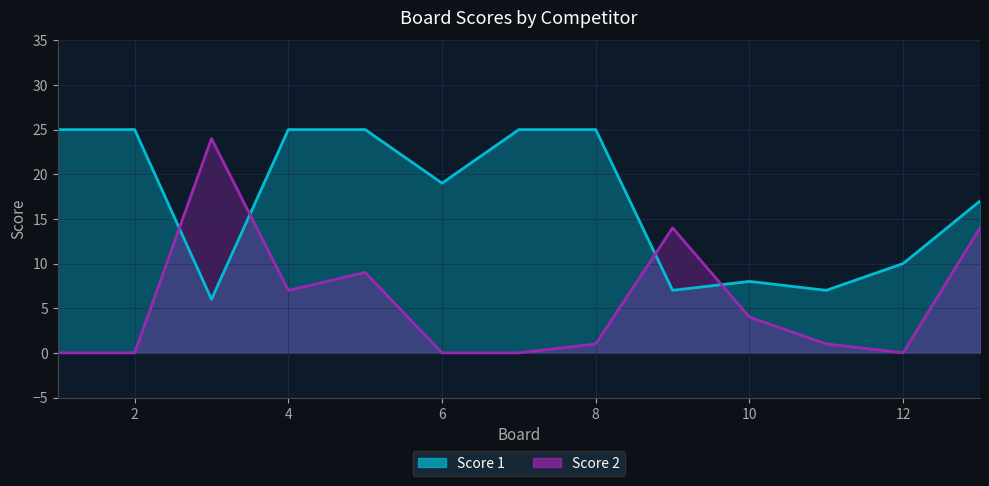

At 8, list the series in order from smallest to largest.

Score 2, Score 1